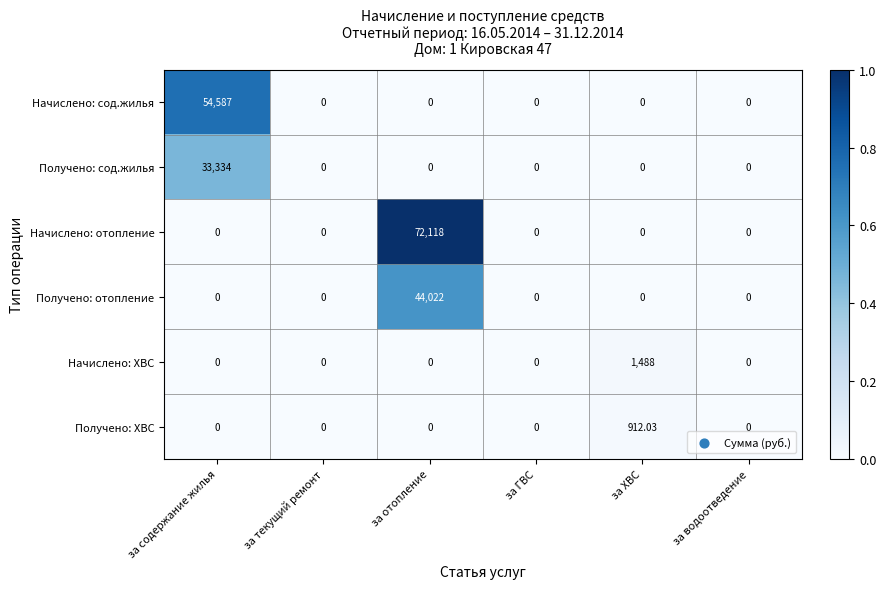

Rank the series by their maximum value, from lowest to highest.

Получено: ХВС, Начислено: ХВС, Получено: сод.жилья, Получено: отопление, Начислено: сод.жилья, Начислено: отопление